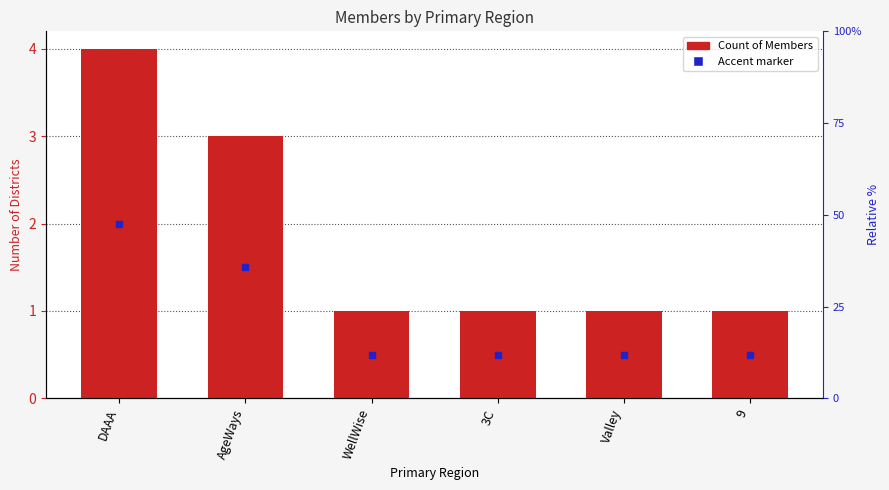

What is the value of the 4th bar from the left?

1